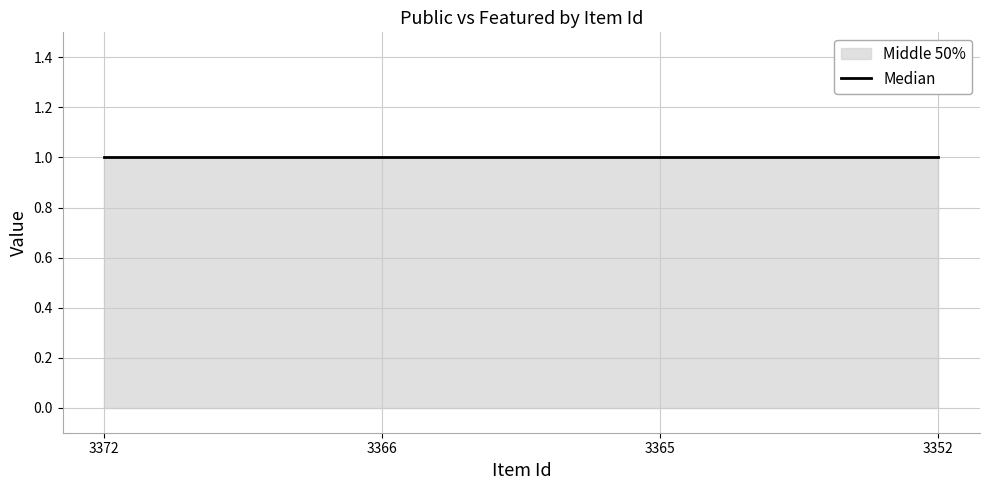

Is this an area chart (filled region under the line)?

No